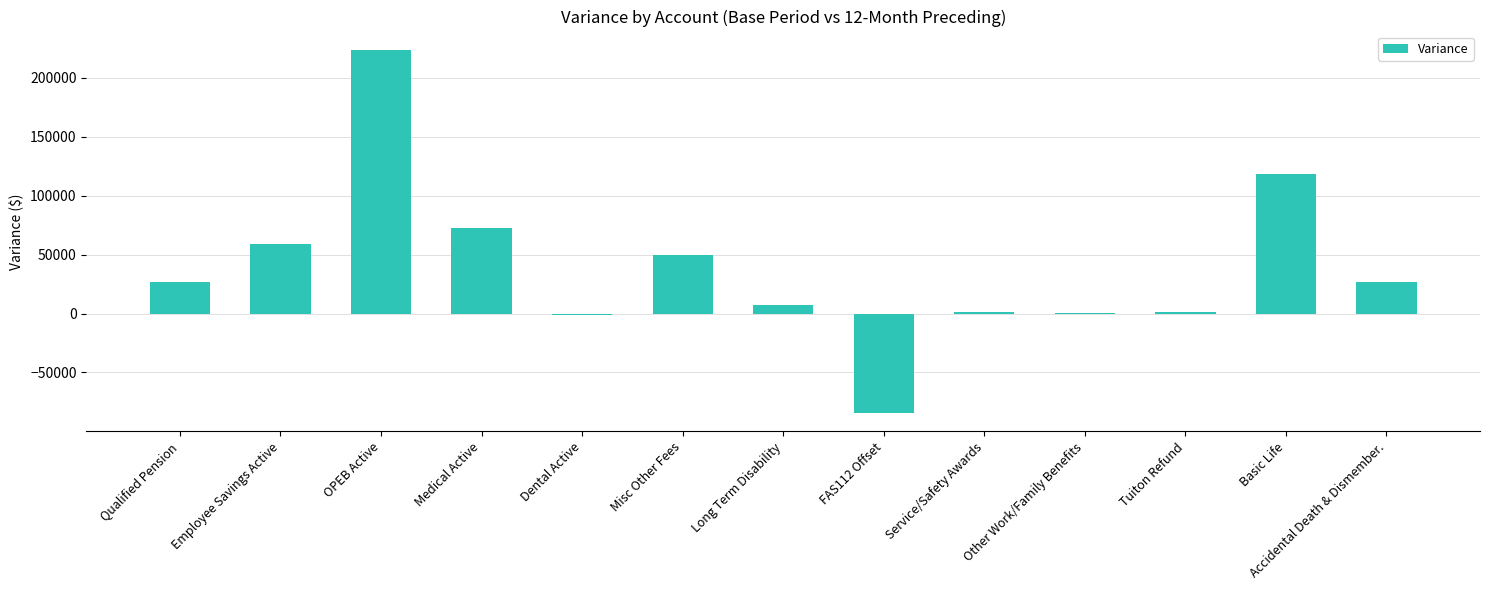

What is the average value?

38547.6